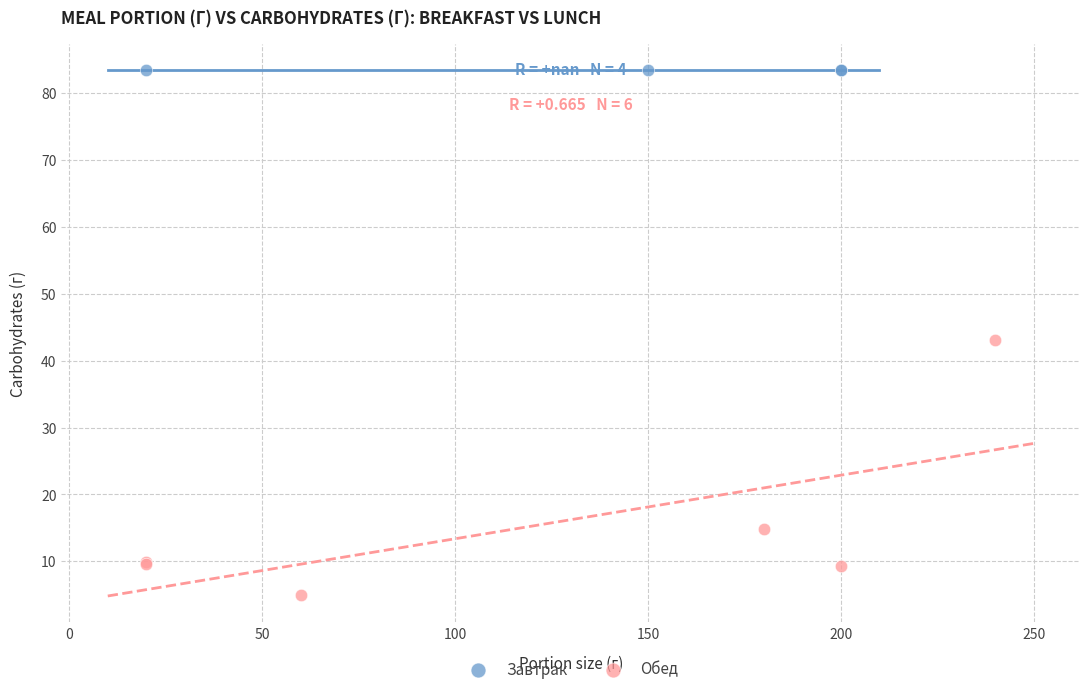

Which series reaches the minimum Y coordinate?

Обед